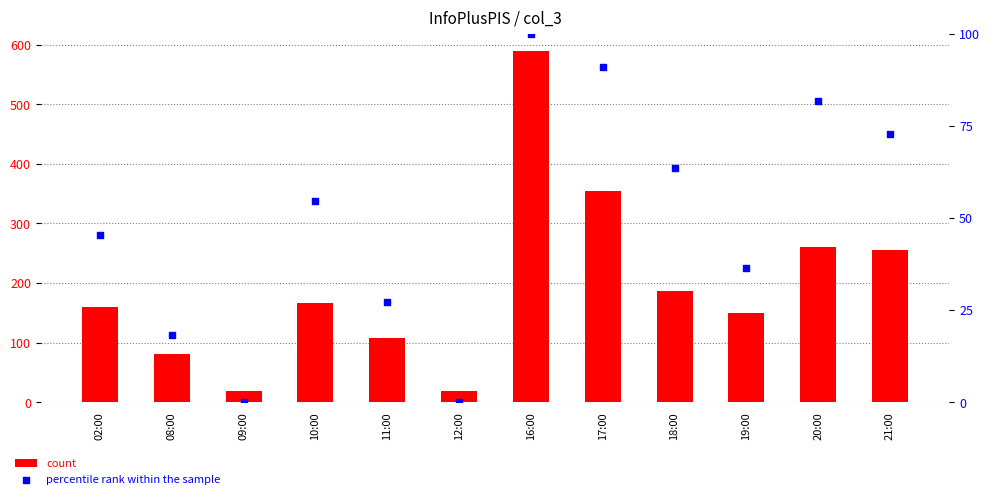

Which series reaches the minimum Y coordinate?

percentile rank within the sample